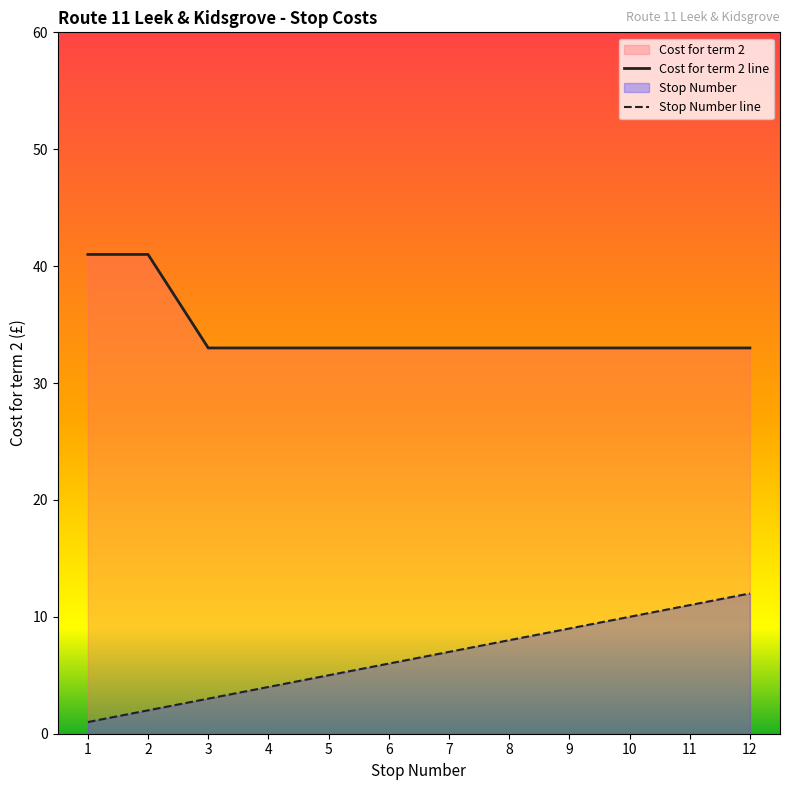

What is the total value across all series at 6?

39